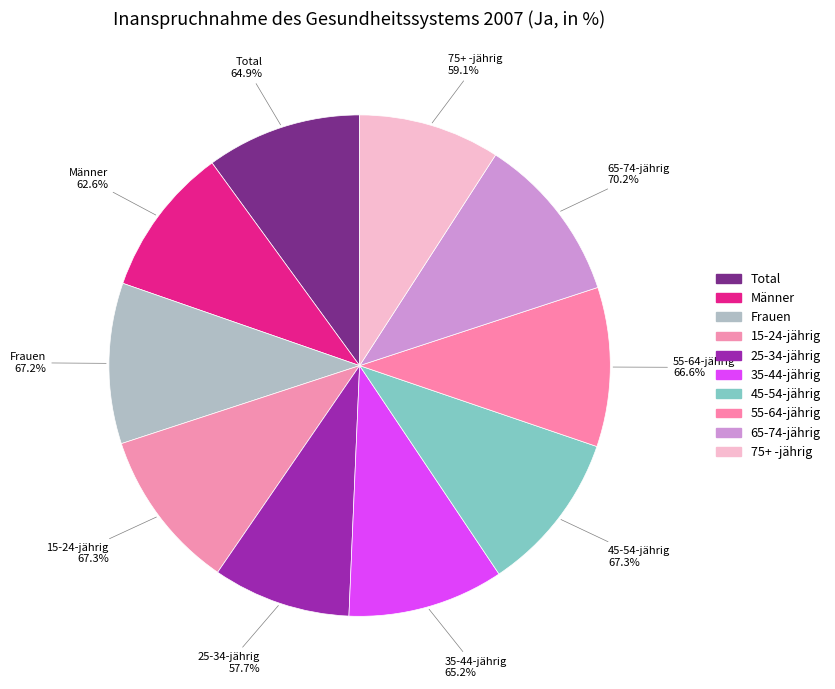

Is there a majority slice in this chart?

No